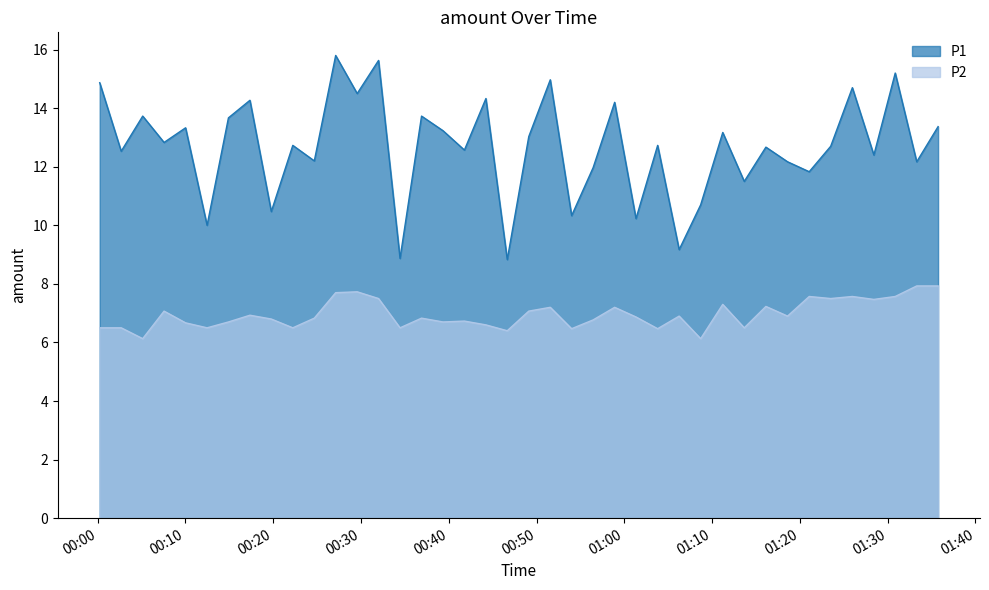

Does the chart display data point markers on the line(s)?

No